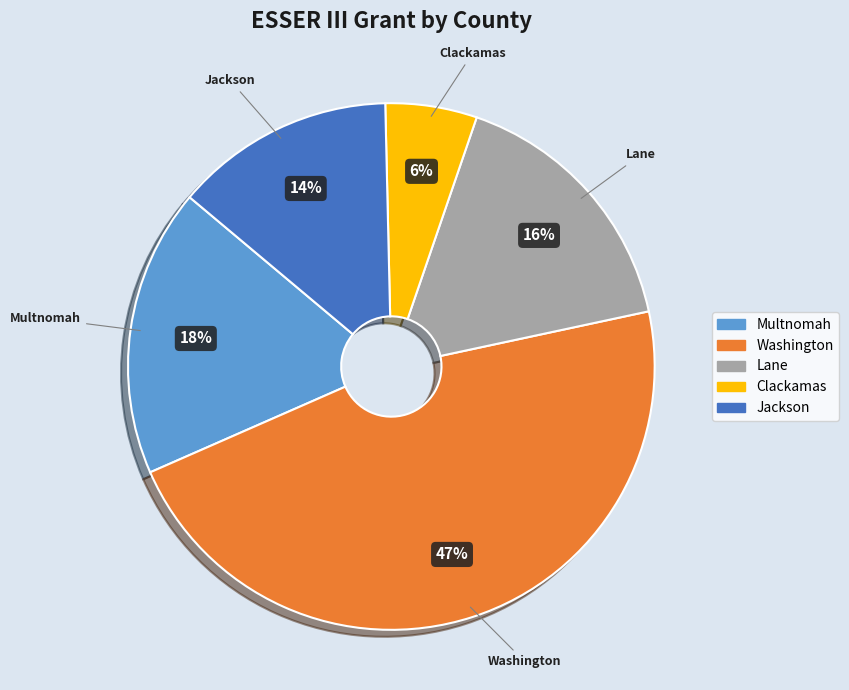

Does Washington represent more than half of the total?

No